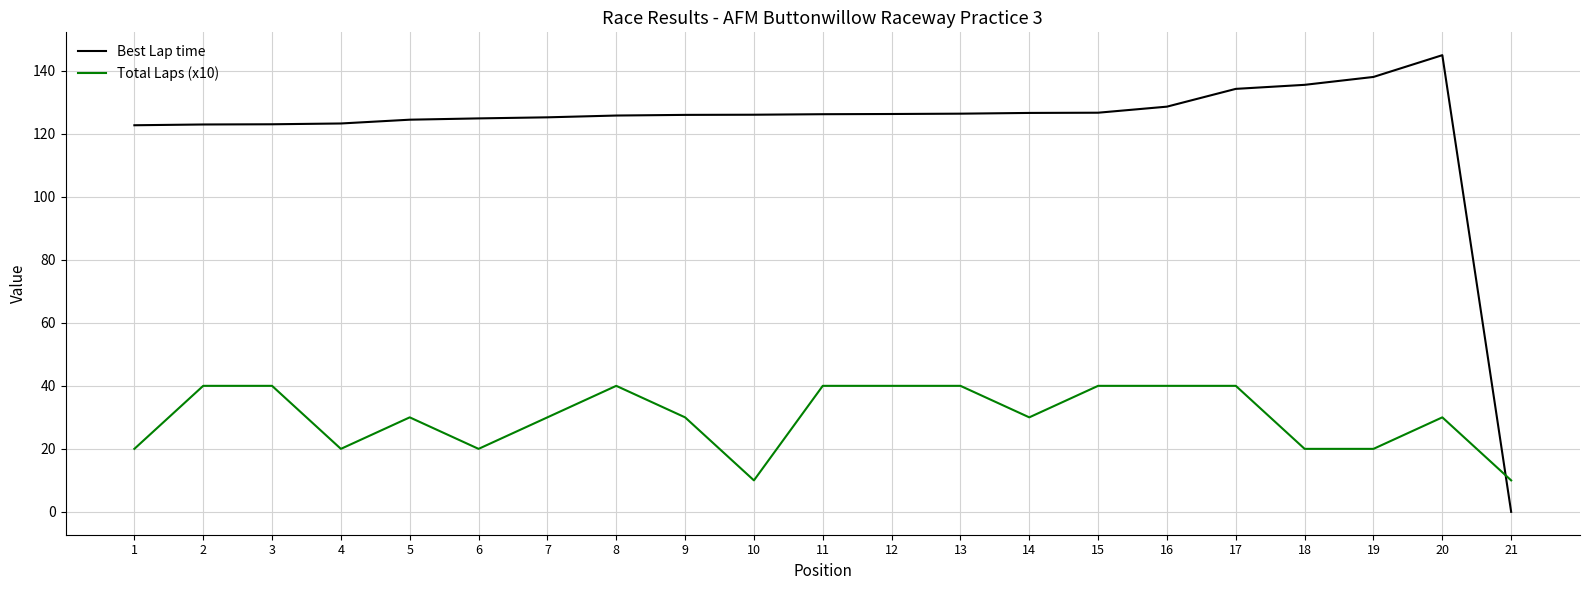

What is the difference between the maximum and minimum values in the Total Laps (x10) series?

30.0